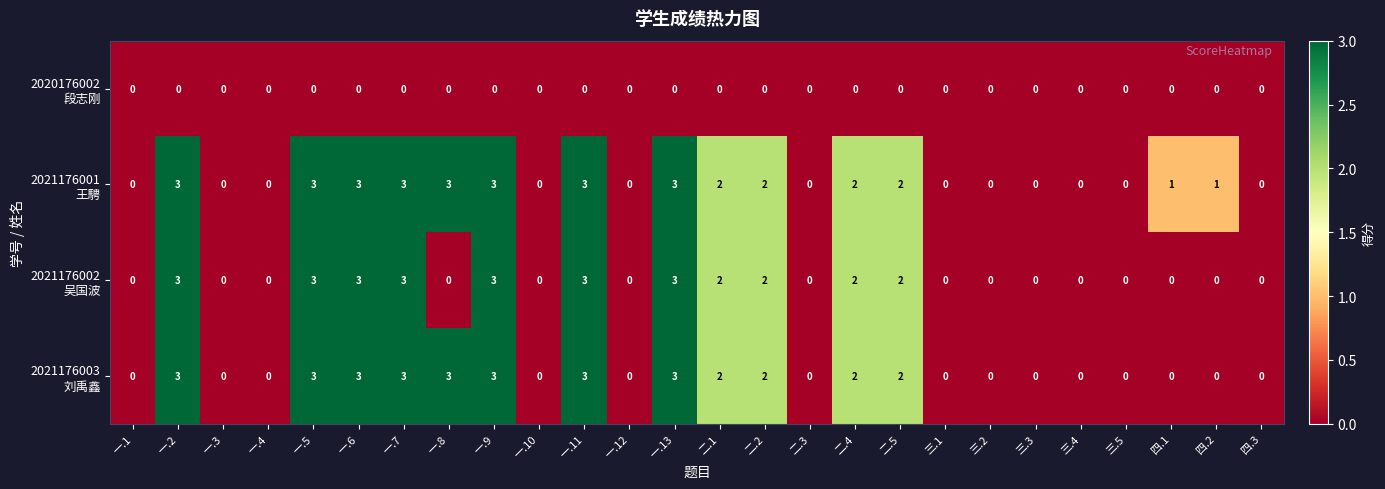

What is the greatest value displayed?

3